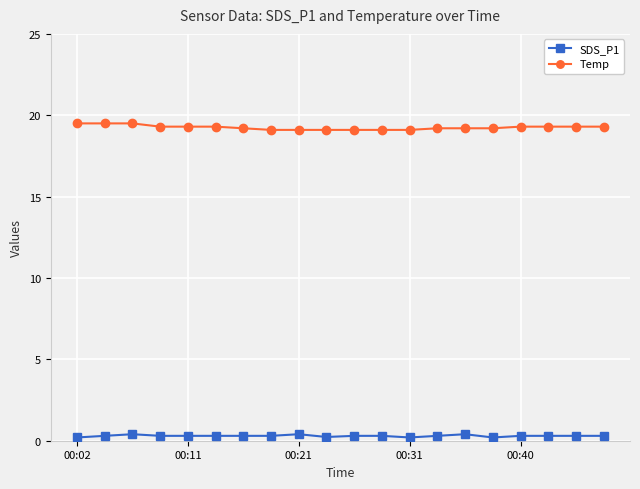

List the series in order of their overall mean, highest first.

Temp, SDS_P1